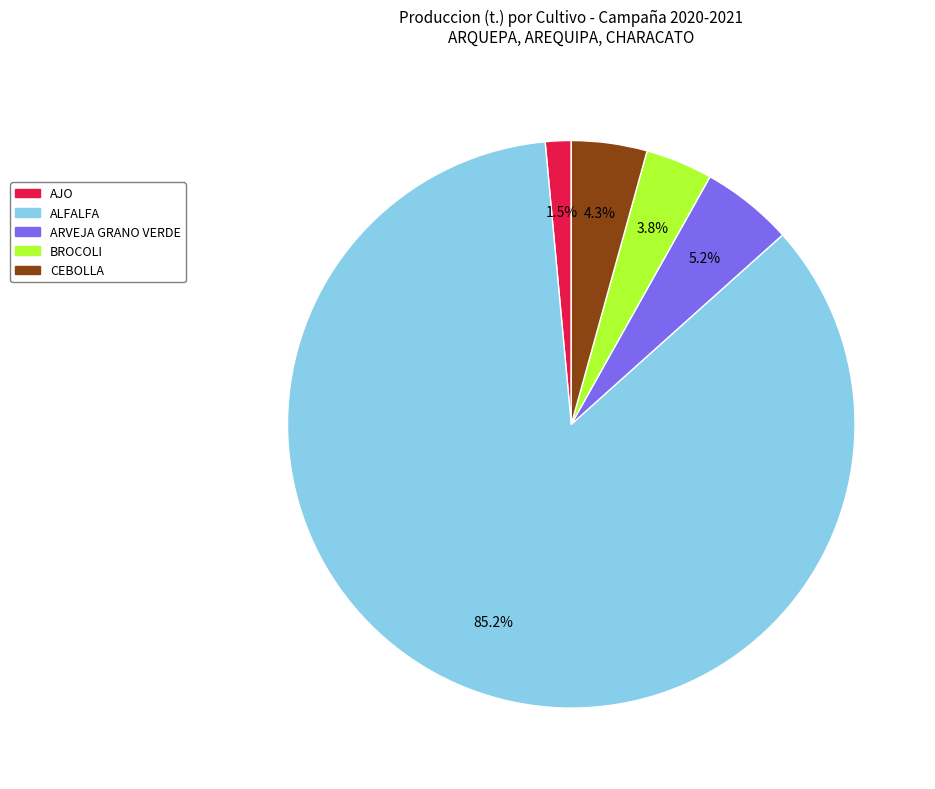

Which category accounts for the majority?

ALFALFA